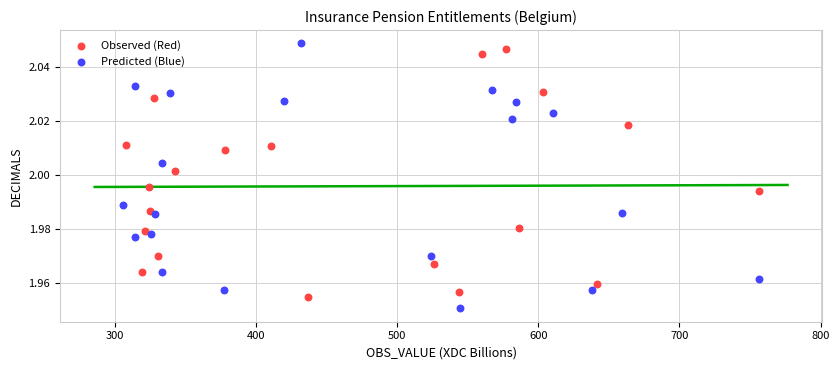

What are all the series names shown in the legend?

Observed (Red), Predicted (Blue)